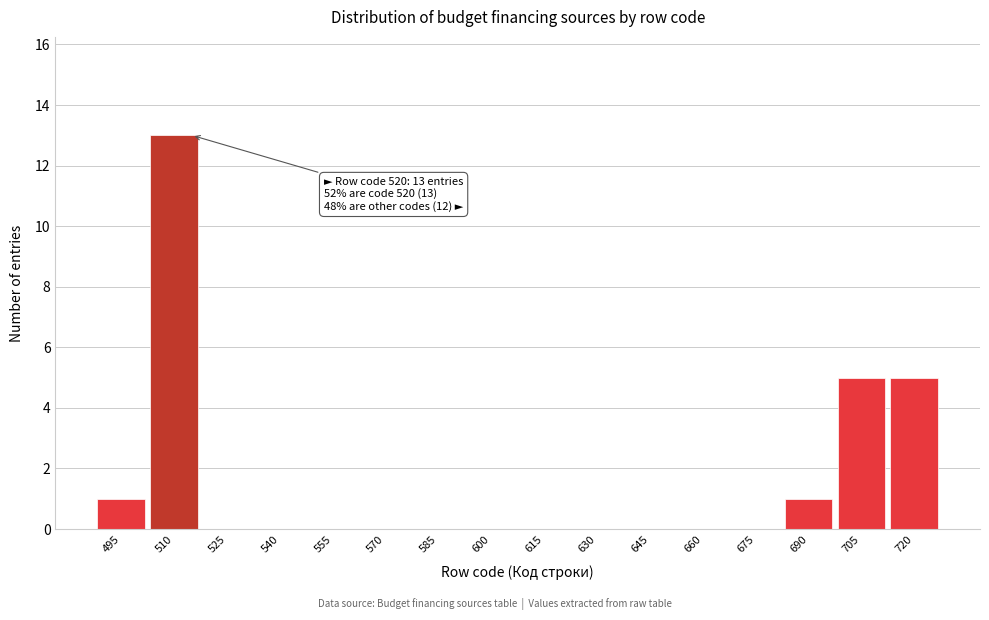

Reading right to left, what are all the values shown in this chart?

720=5	705=5	690=1	675=0	660=0	645=0	630=0	615=0	600=0	585=0	570=0	555=0	540=0	525=0	510=13	495=1